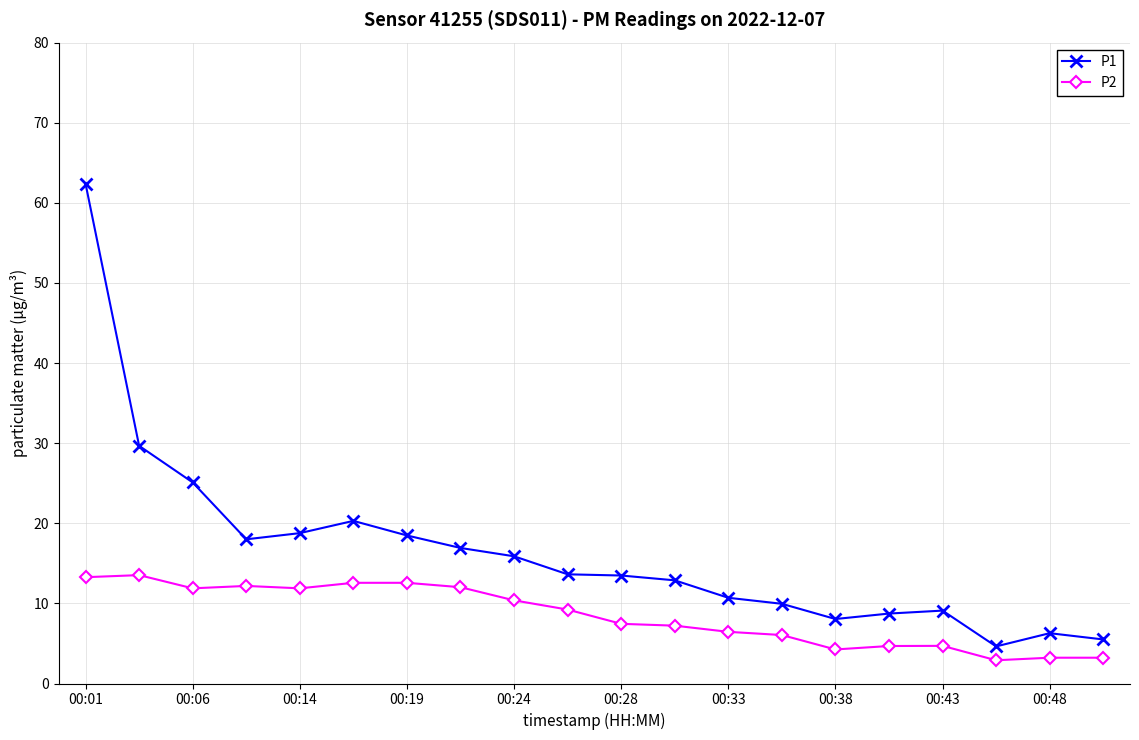

What is the value of the P2 point at the 16th from the left?

4.7